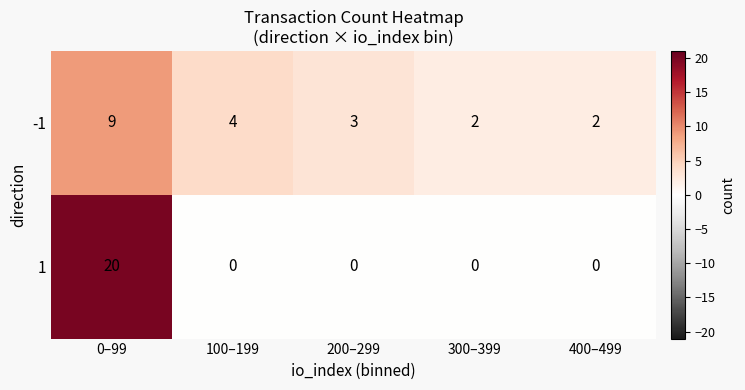

Reading left to right, extract all data points from this chart.

-1: 0–99=9	100–199=4	200–299=3	300–399=2	400–499=2
1: 0–99=20	100–199=0	200–299=0	300–399=0	400–499=0